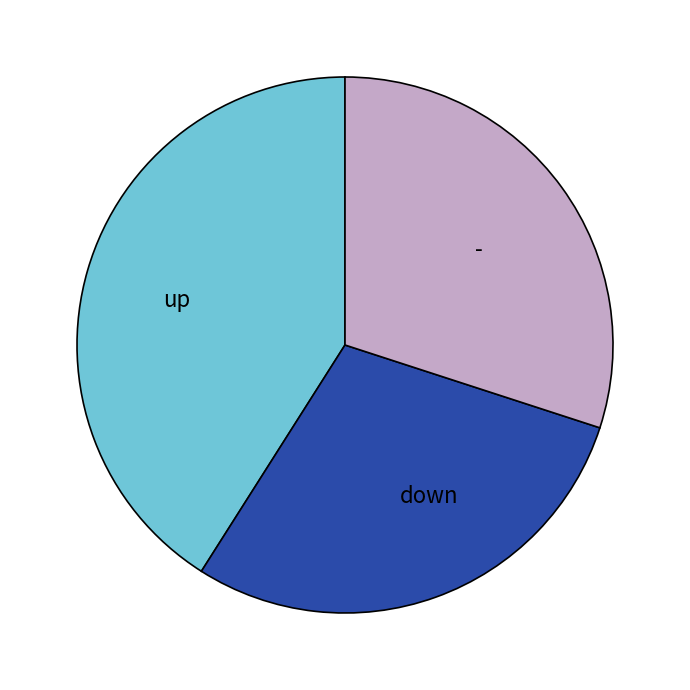

True or false: up accounts for 41% of the total.

True